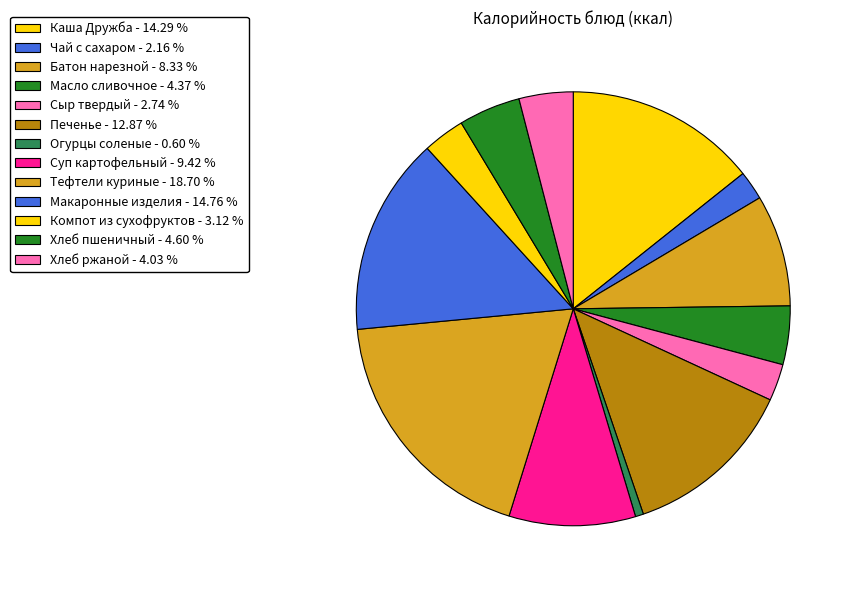

Which slice is the largest?

Тефтели куриные